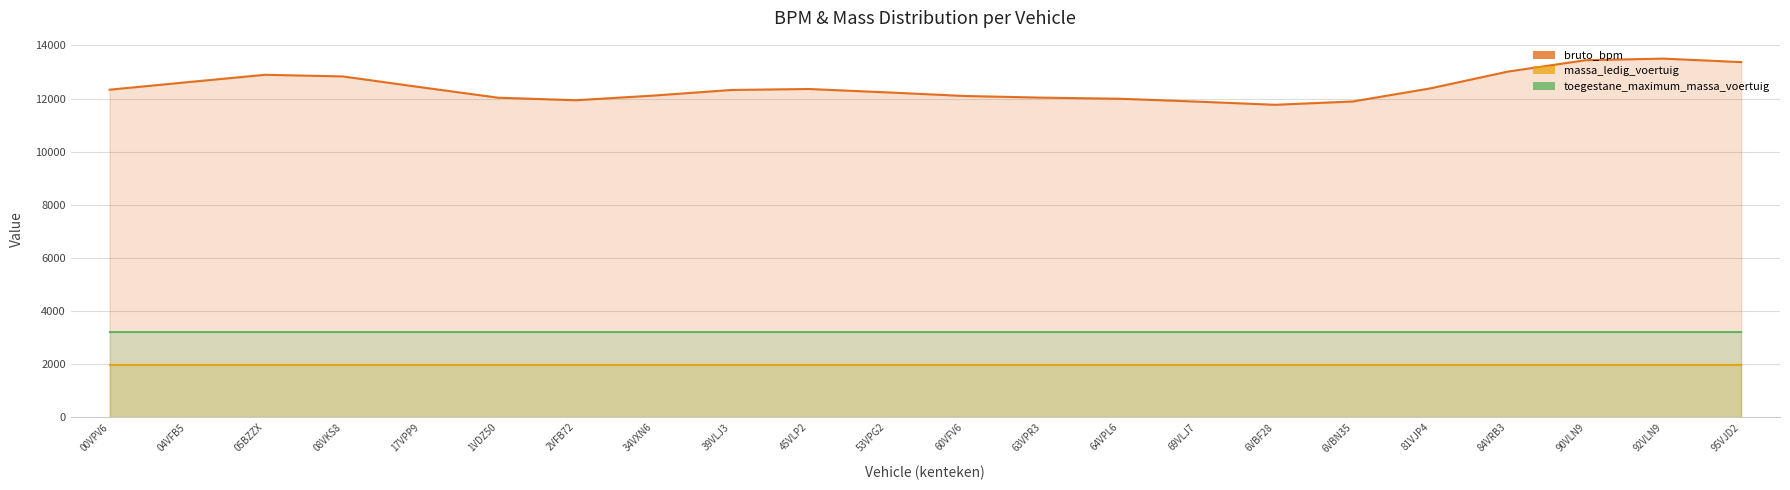

Rank the categories by massa_ledig_voertuig (line) value from lowest to highest.

00VPV6, 04VFB5, 05BZZX, 08VKS8, 17VPP9, 1VDZ50, 2VFB72, 34VXN6, 39VLJ3, 45VLP2, 53VPG2, 60VFV6, 63VPR3, 64VPL6, 69VLJ7, 6VBF28, 6VBN35, 81VJP4, 84VRB3, 90VLN9, 92VLN9, 95VJD2